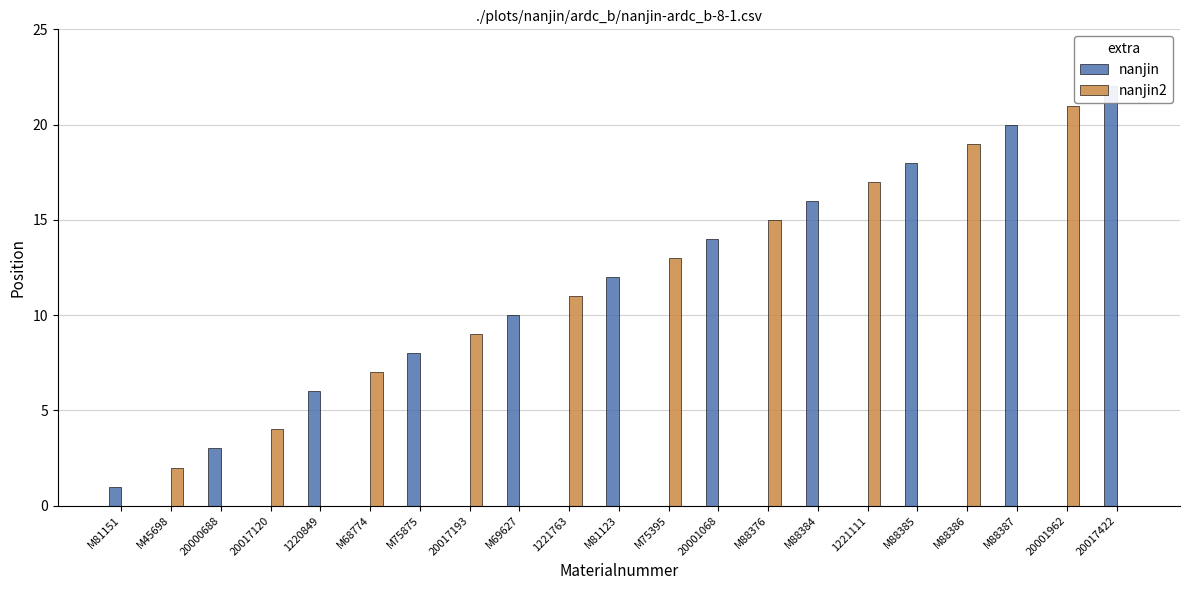

What is the difference between the nanjin values at 1220849 and M88376?

6